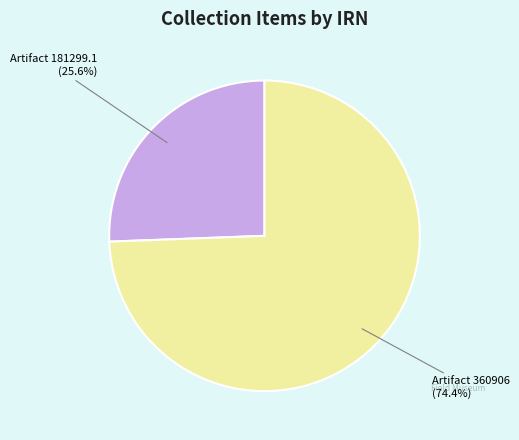

Combined, do Artifact 360906 and Artifact 181299.1 account for over 50%?

Yes